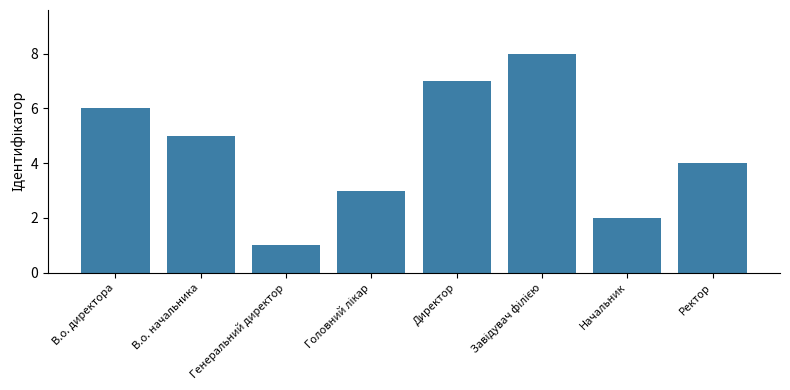

Which label corresponds to the smallest value in the chart?

Генеральний директор